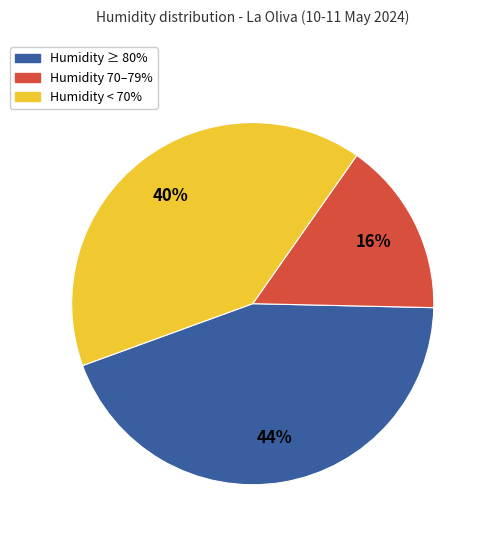

To the nearest percent, what is the difference between the largest and smallest slice percentages?

28%